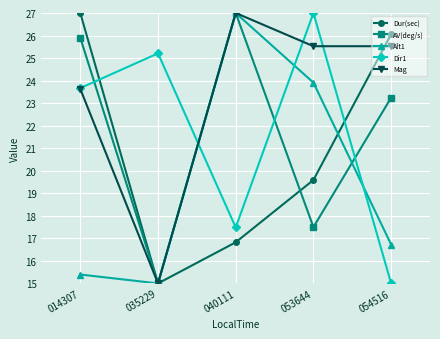

Reading right to left, extract all data points from this chart.

Dur(sec): 26.1	19.6	16.8	15.0	27.0
AV(deg/s): 23.2	17.5	27.0	15.0	25.9
Alt1: 16.7	23.9	27.0	15.0	15.4
Dir1: 15.0	27.0	17.5	25.2	23.7
Mag: 25.5	25.5	27.0	15.0	23.6